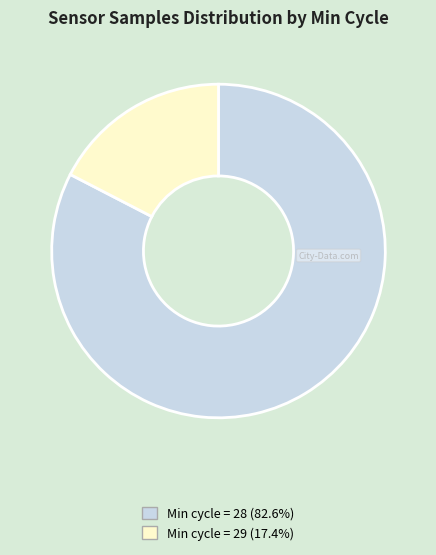

Does any single category account for the majority?

Yes